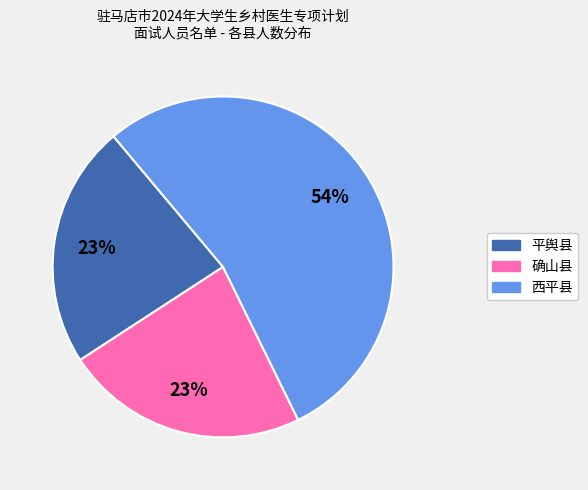

Is there any slice that represents more than half of the pie?

Yes